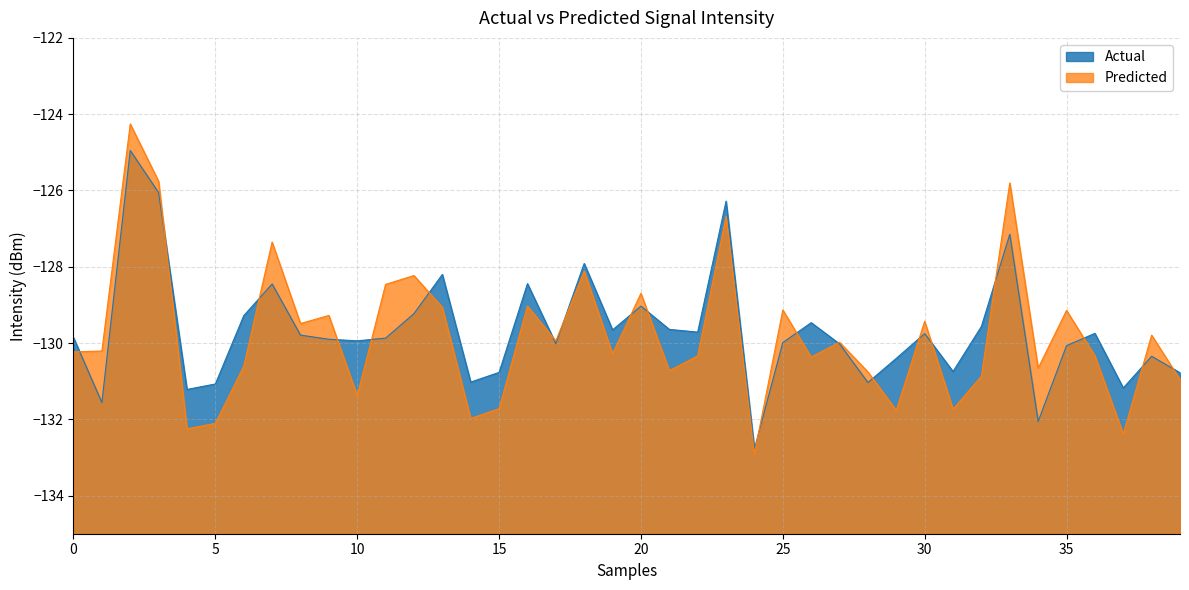

What is the minimum value shown in the chart?

-132.9